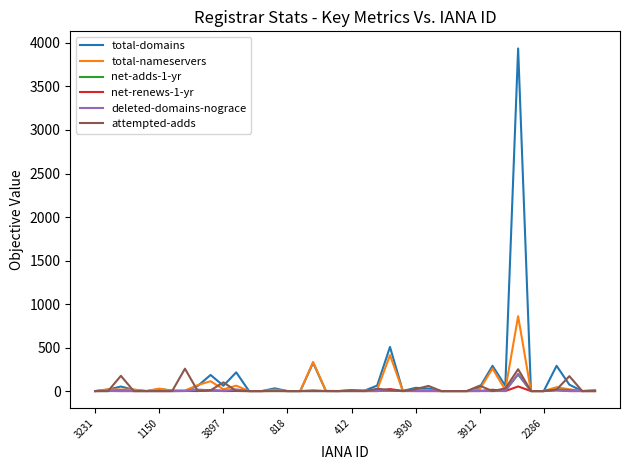

Which series has the widest spread of values?

total-domains